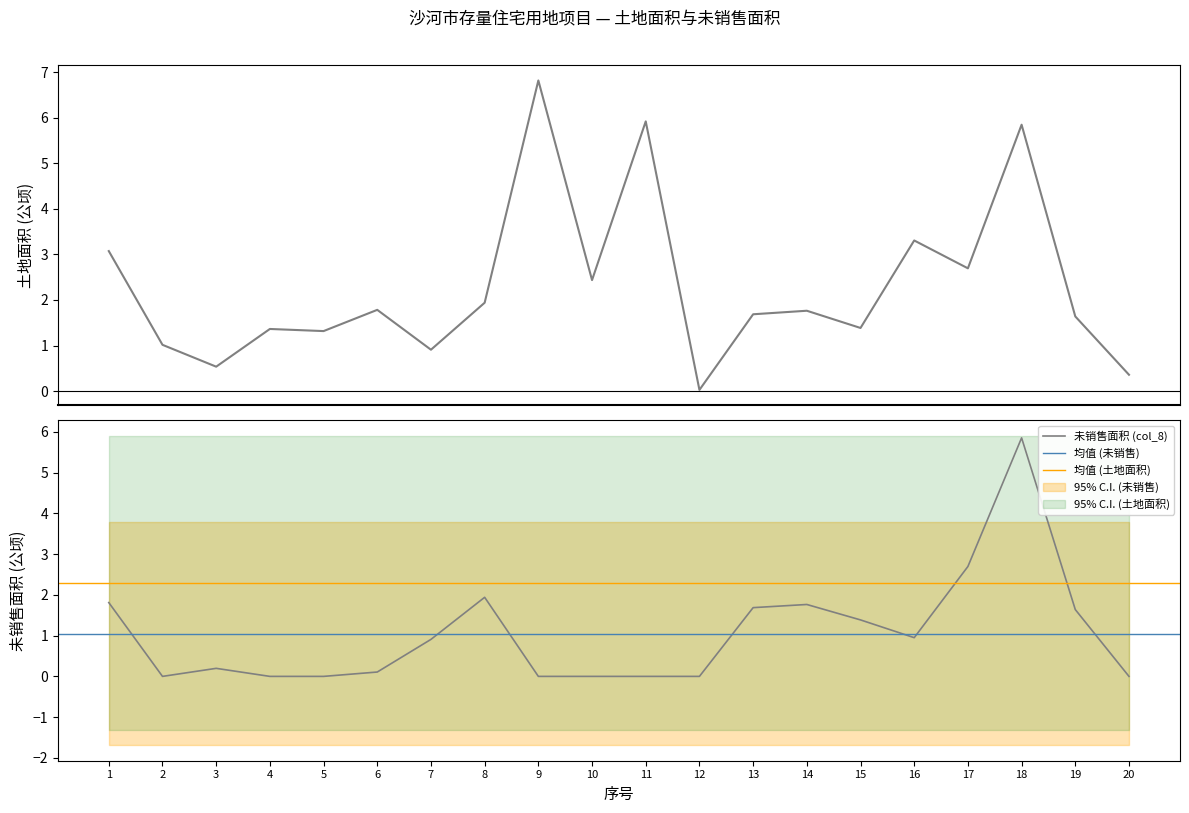

True or false: 未销售房屋的土地面积 (col_8) has a value of 9.4 at 18.

False